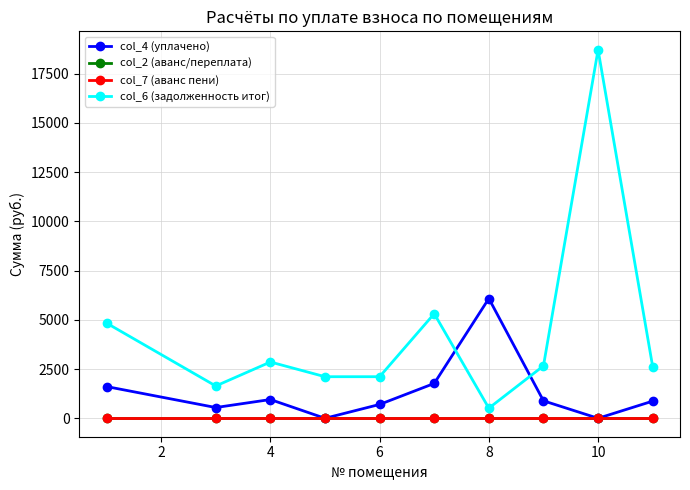

Does the chart have visible grid lines?

Yes